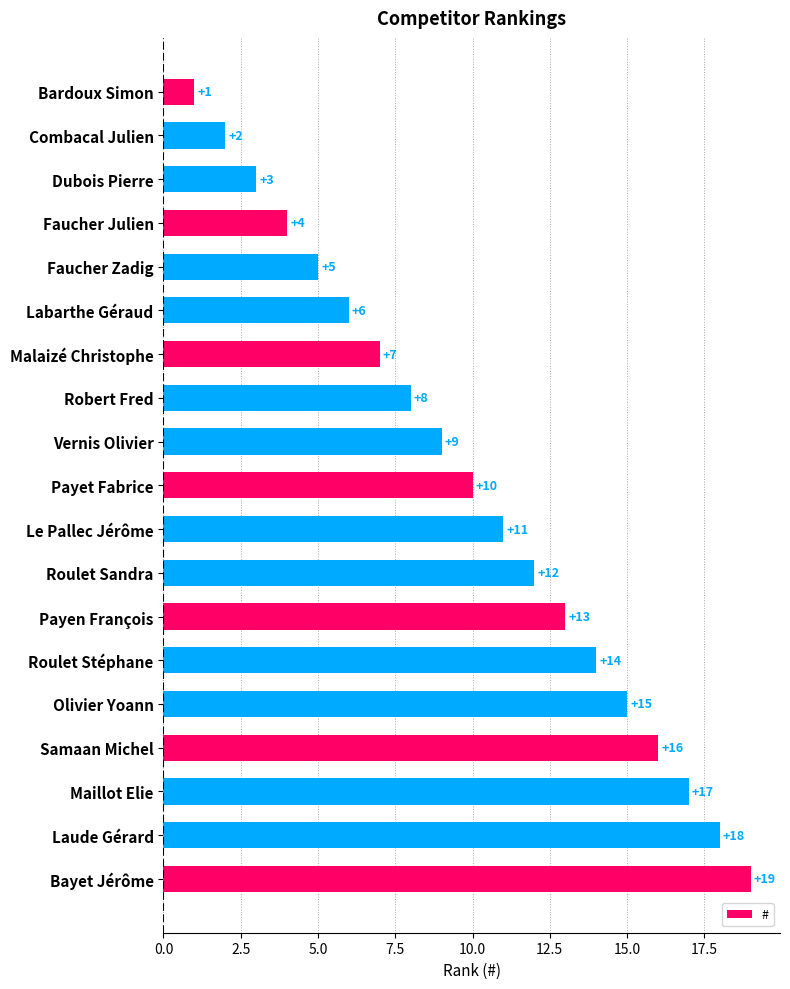

What is the change in value from Malaizé Christophe to Olivier Yoann?

+8